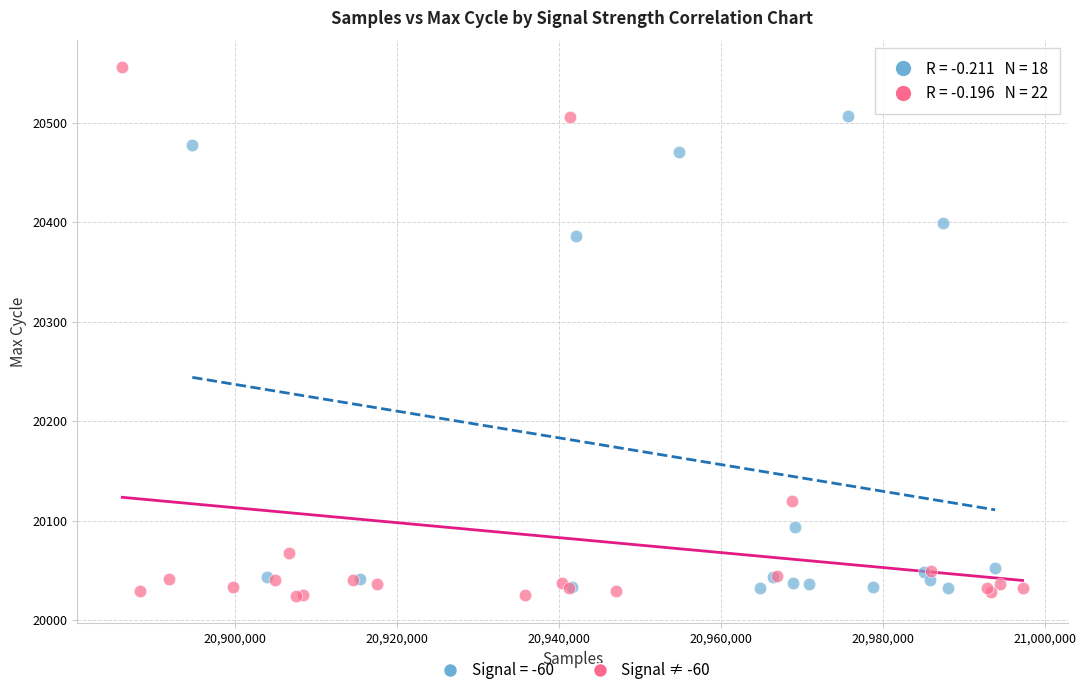

Which series has the largest Y range (max minus min)?

Signal ≠ -60